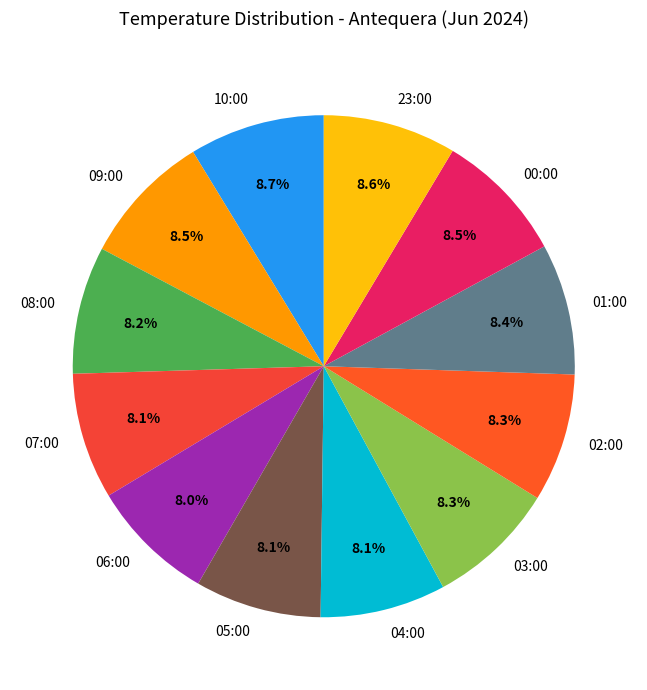

Does 09:00 account for over 50% of the chart?

No